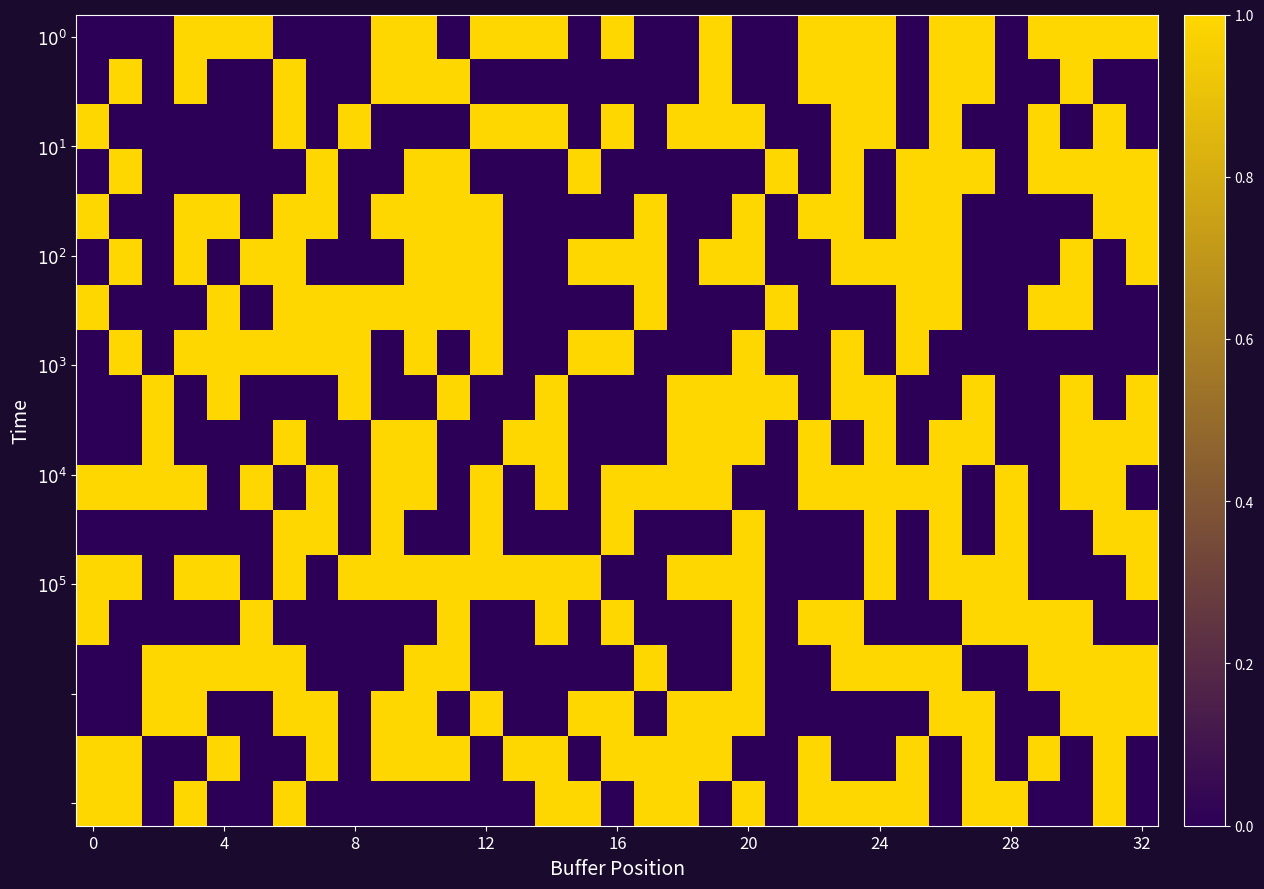

At which category is the sum across all series the highest?

10